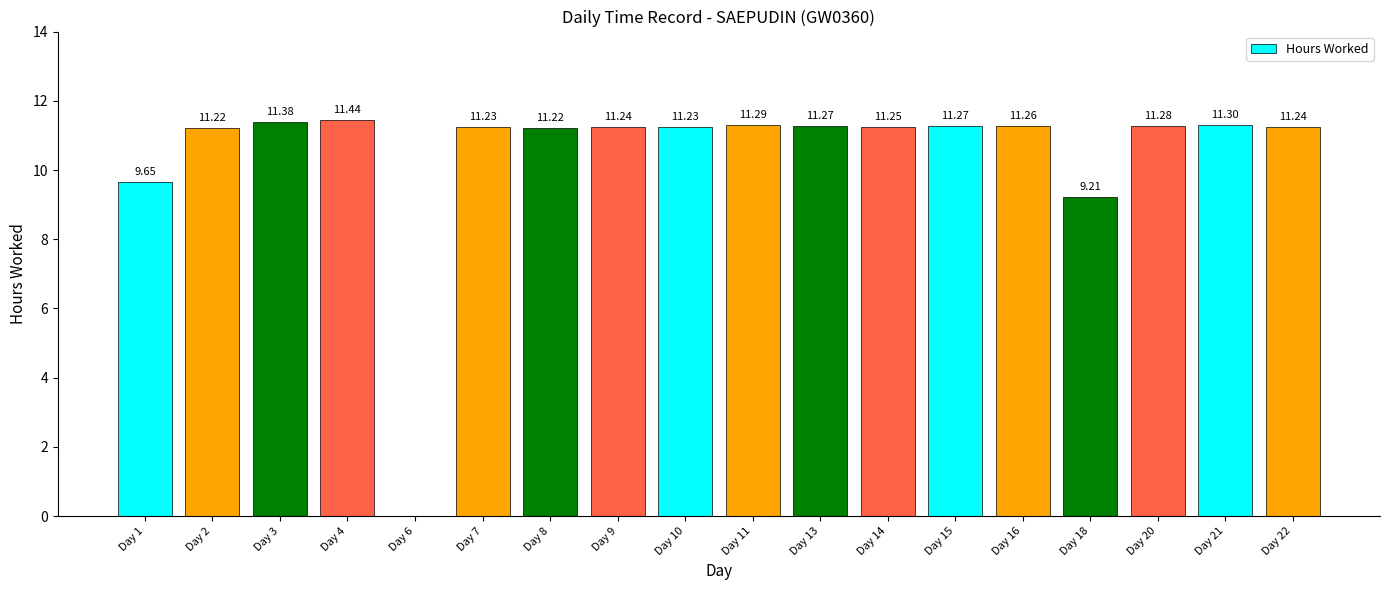

Approximately how many times larger is the value at Day 8 compared to Day 22?

1.0